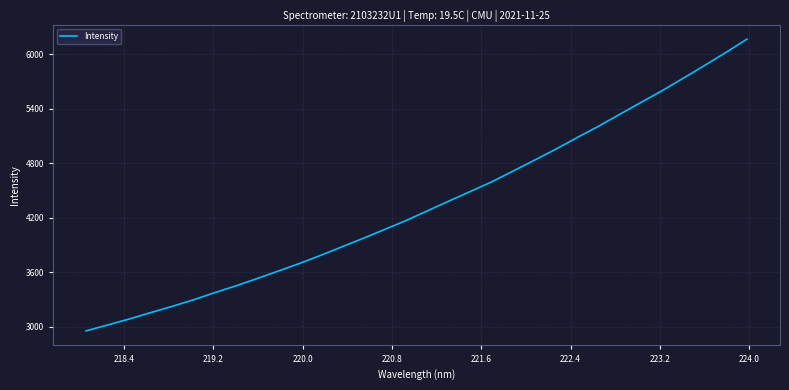

What is the greatest value displayed?

6163.5